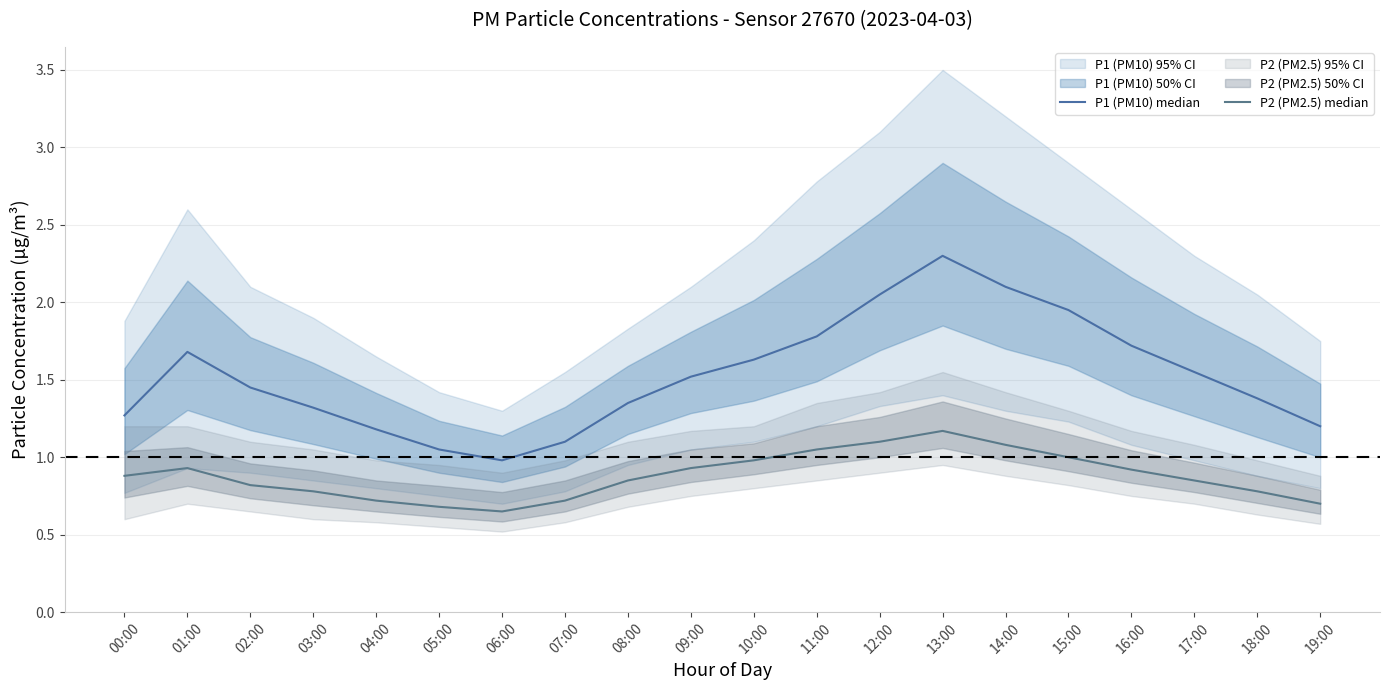

Which series has the widest spread of values?

P1 (PM10) median